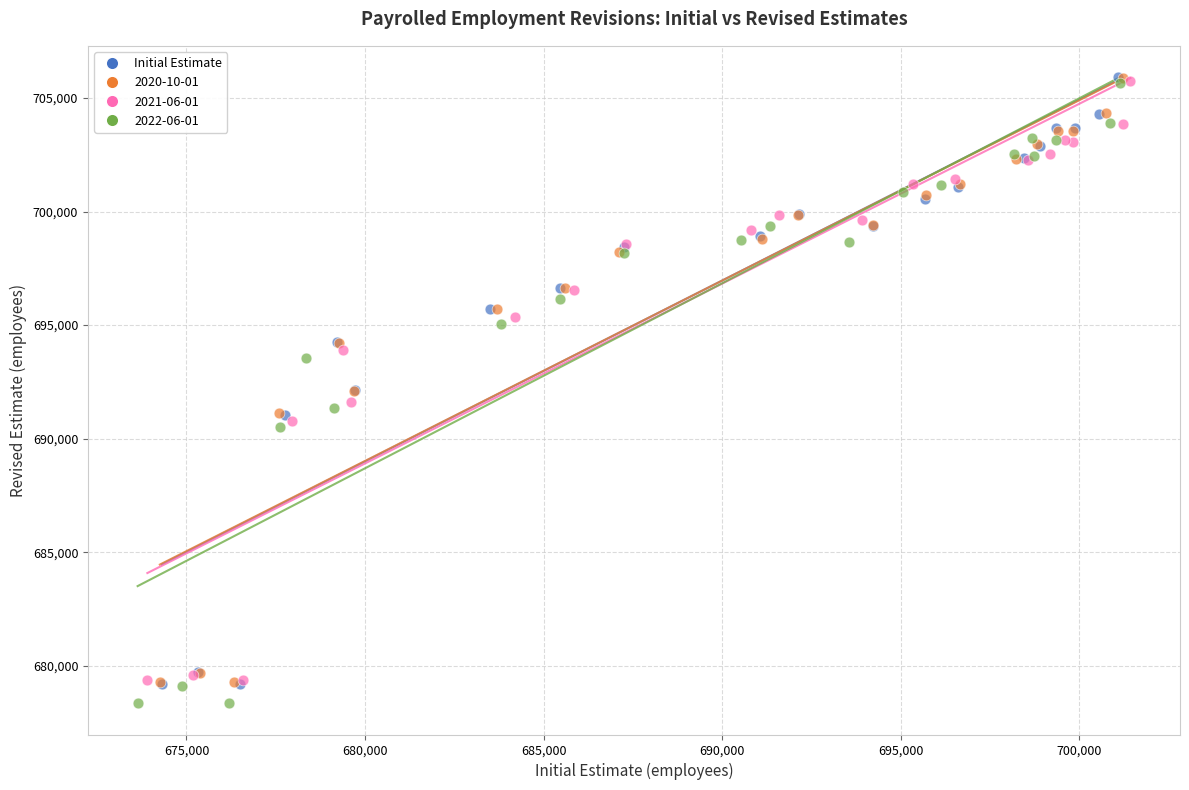

Which series has the widest spread of Y values?

2022-06-01